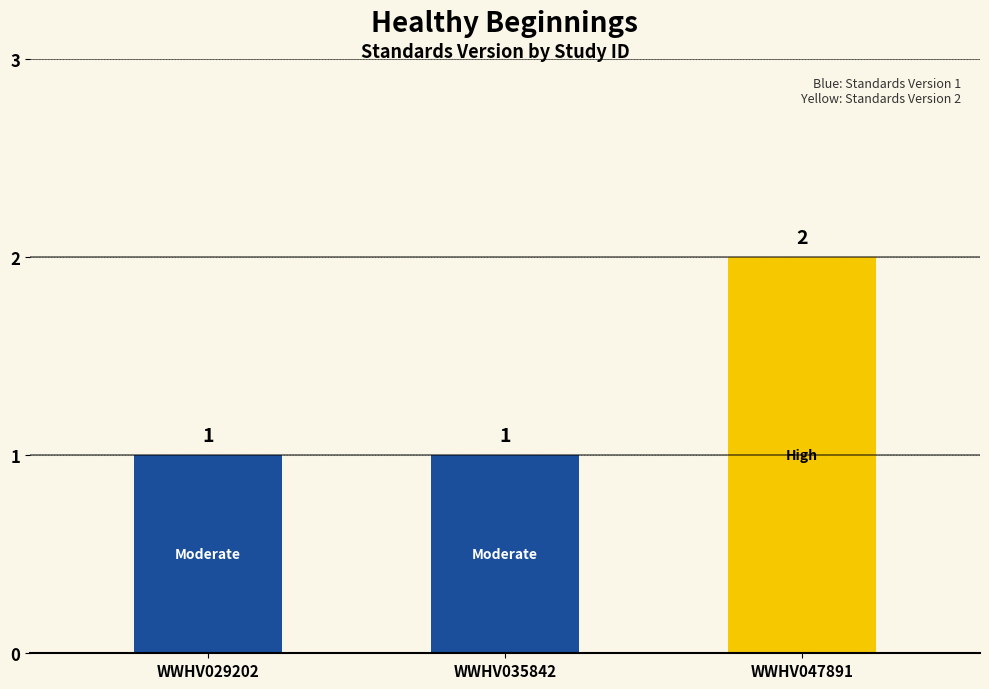

What is the value of the 1st bar from the left?

1